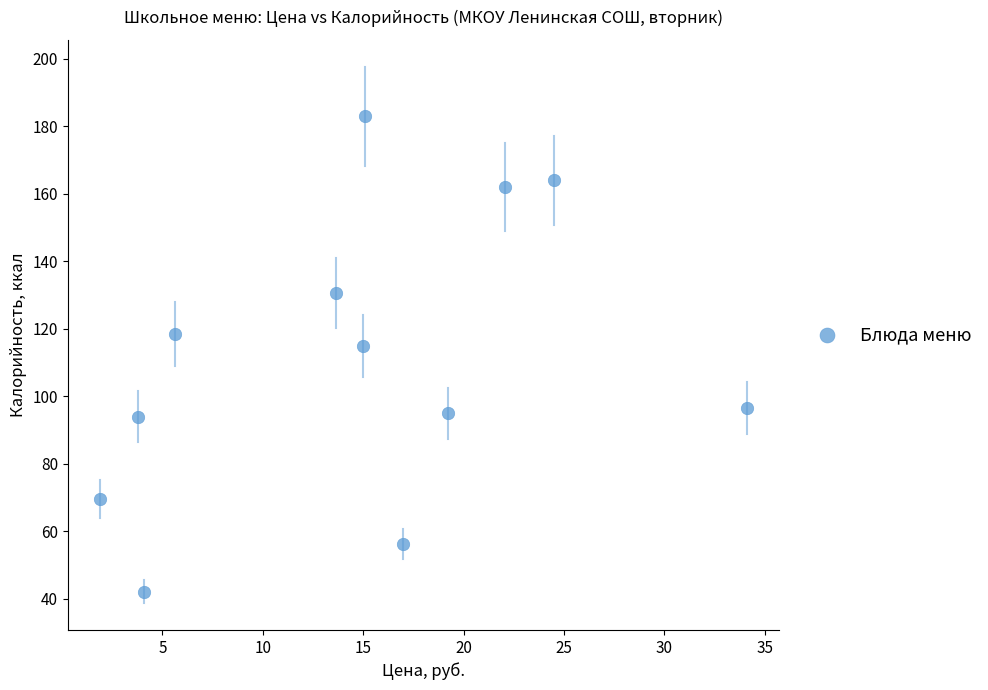

What Y value in the scatter plot is closest to 112?

115.0